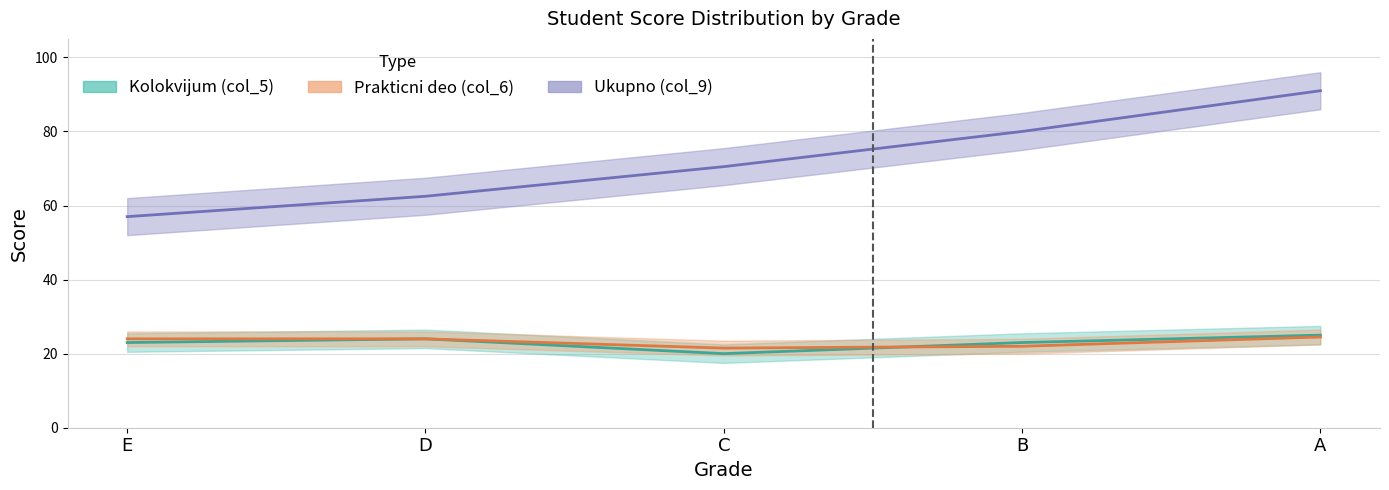

The value of Ukupno (col_9) at D is 17.0. True or false?

False